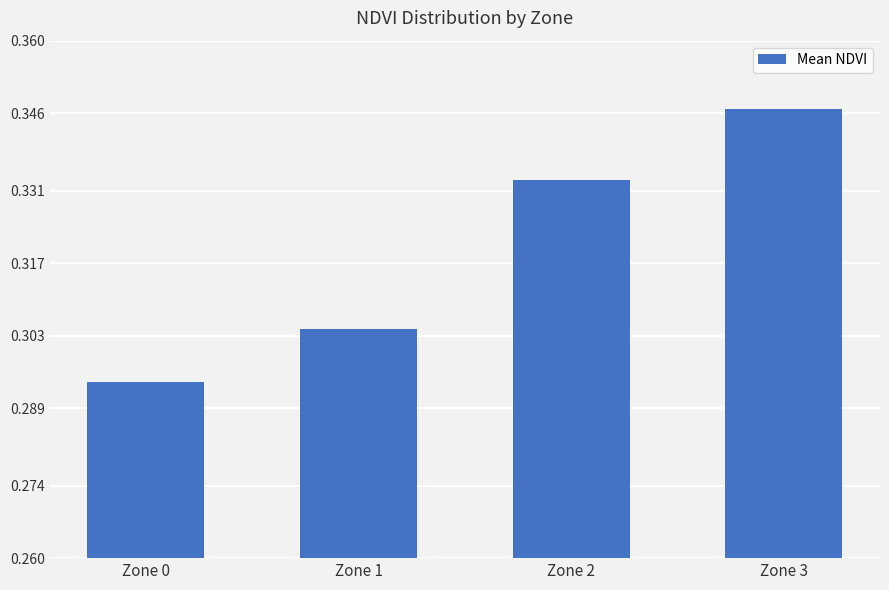

At which category does the chart reach its peak across all series?

Zone 3